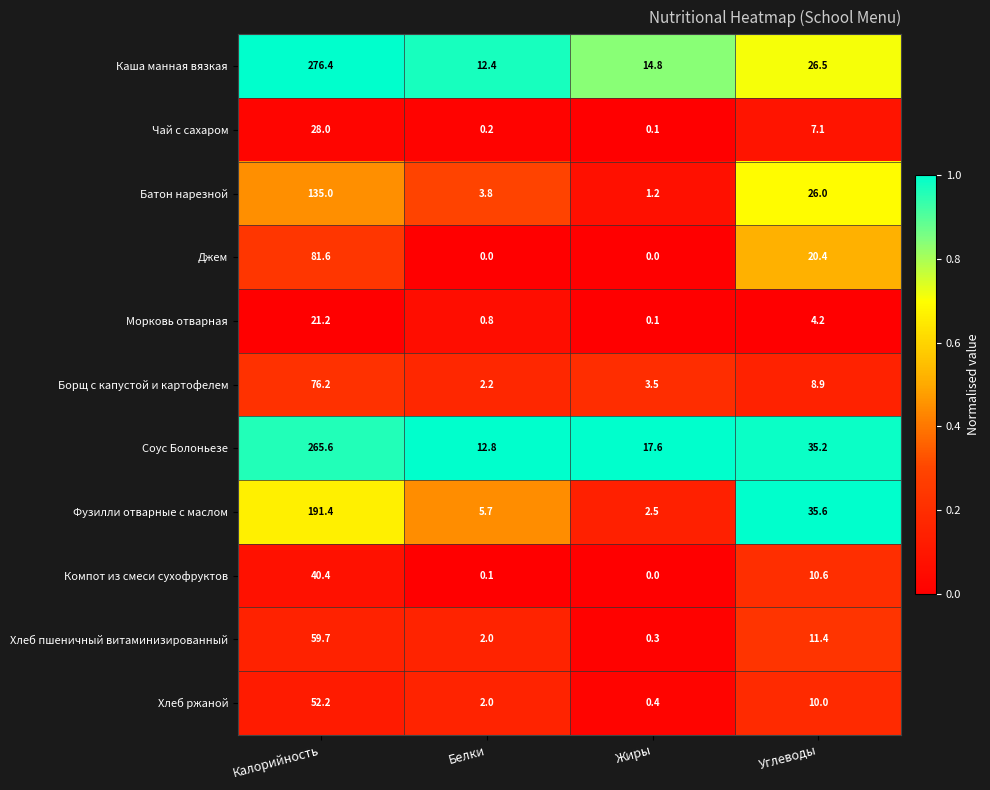

Which series has the widest spread of values?

Каша манная вязкая